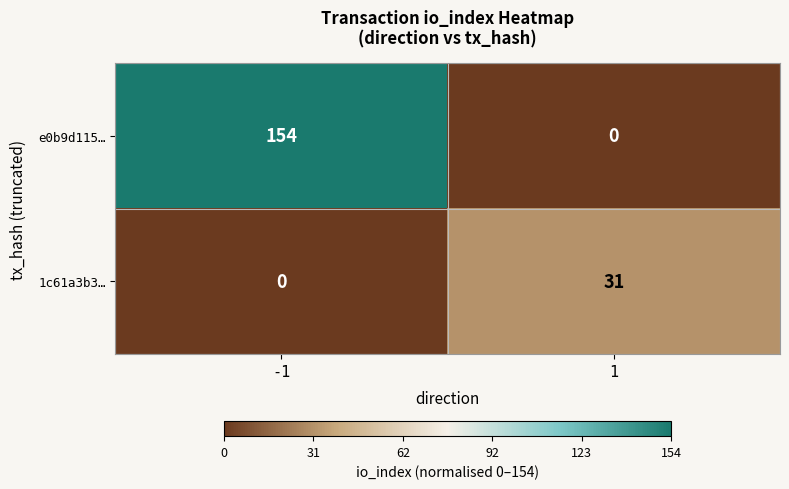

What is the average value of the 1c61a3b3… series?

16